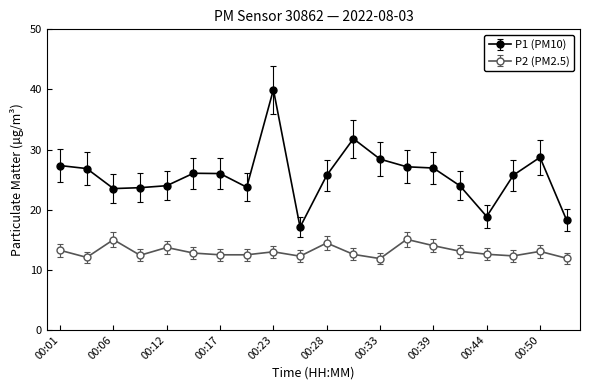

How many series are shown in this chart?

2